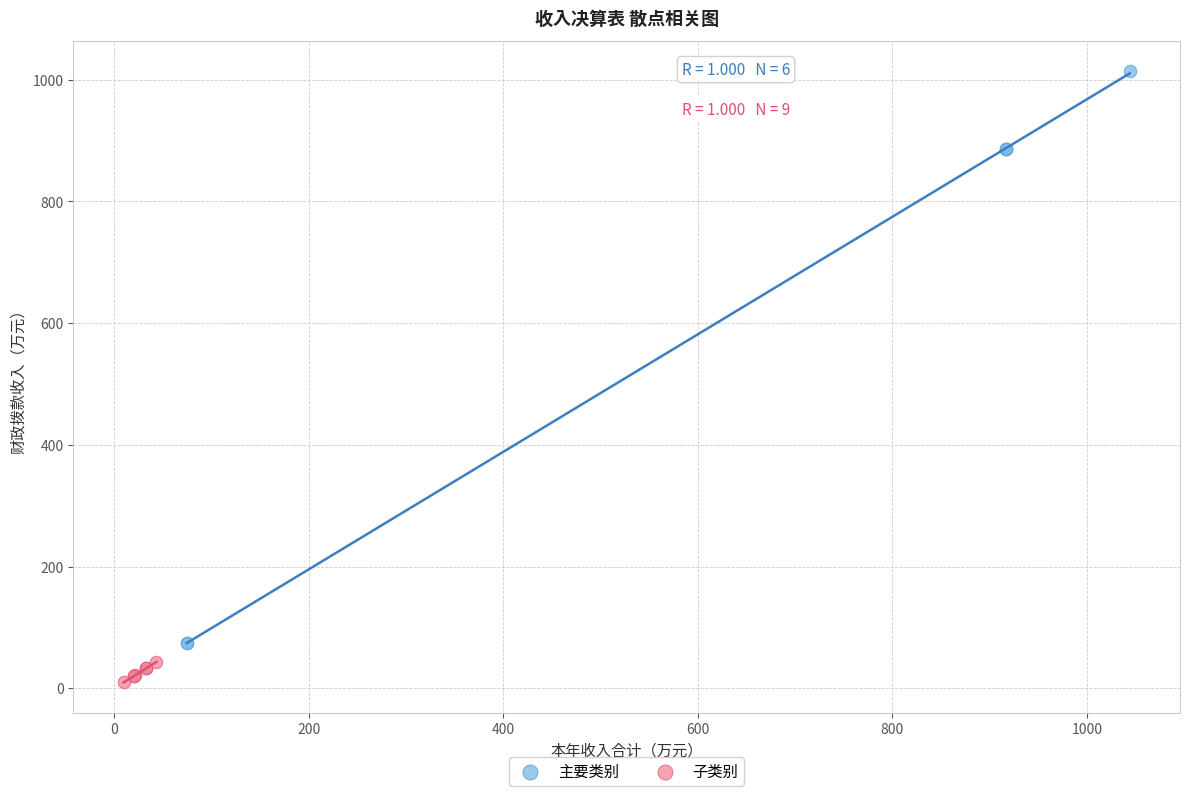

Which series contains the lowest Y value?

子类别